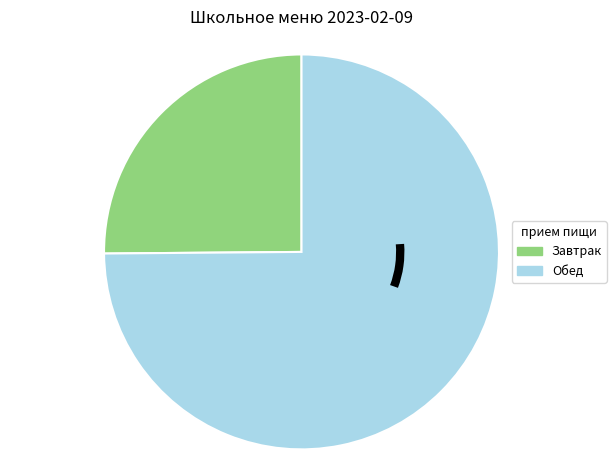

Rank the categories by value from highest to lowest.

Обед, Завтрак